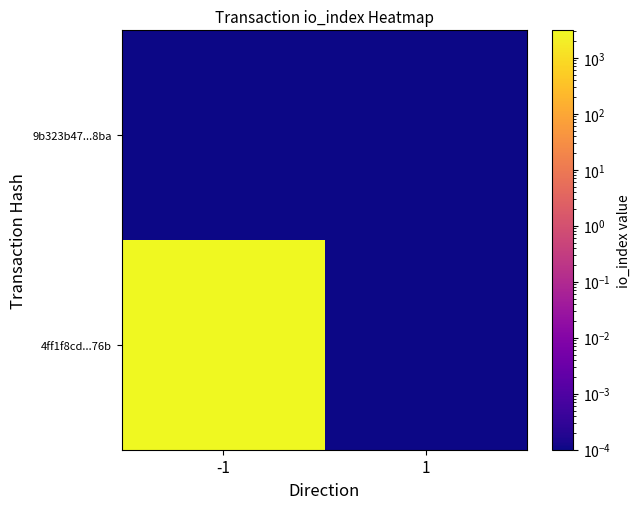

Rank the series by their maximum value, from lowest to highest.

9b323b47...8ba, 4ff1f8cd...76b